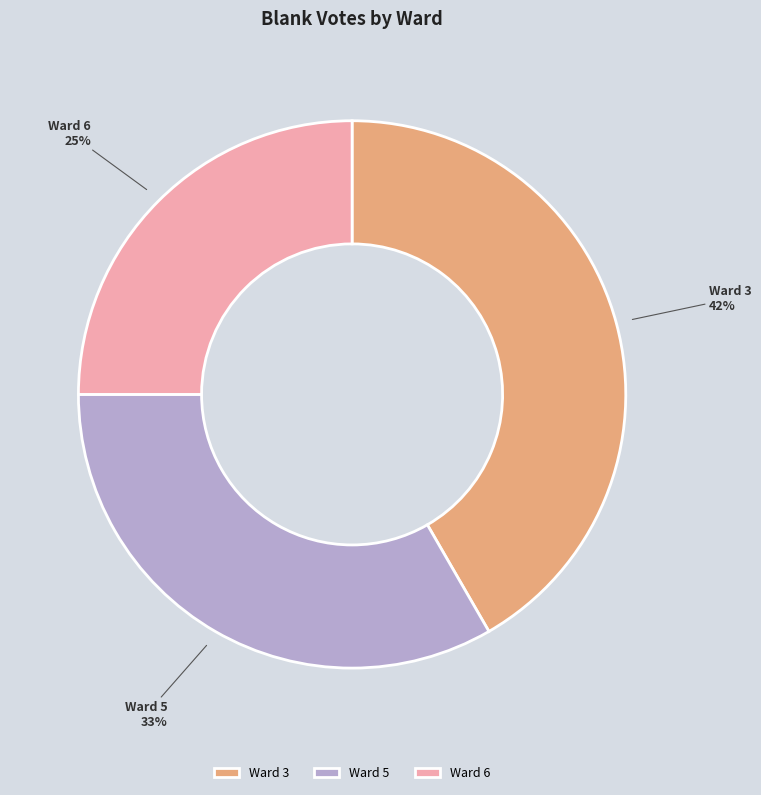

To the nearest percent, what is the combined percentage of Ward 3 and Ward 5?

75%